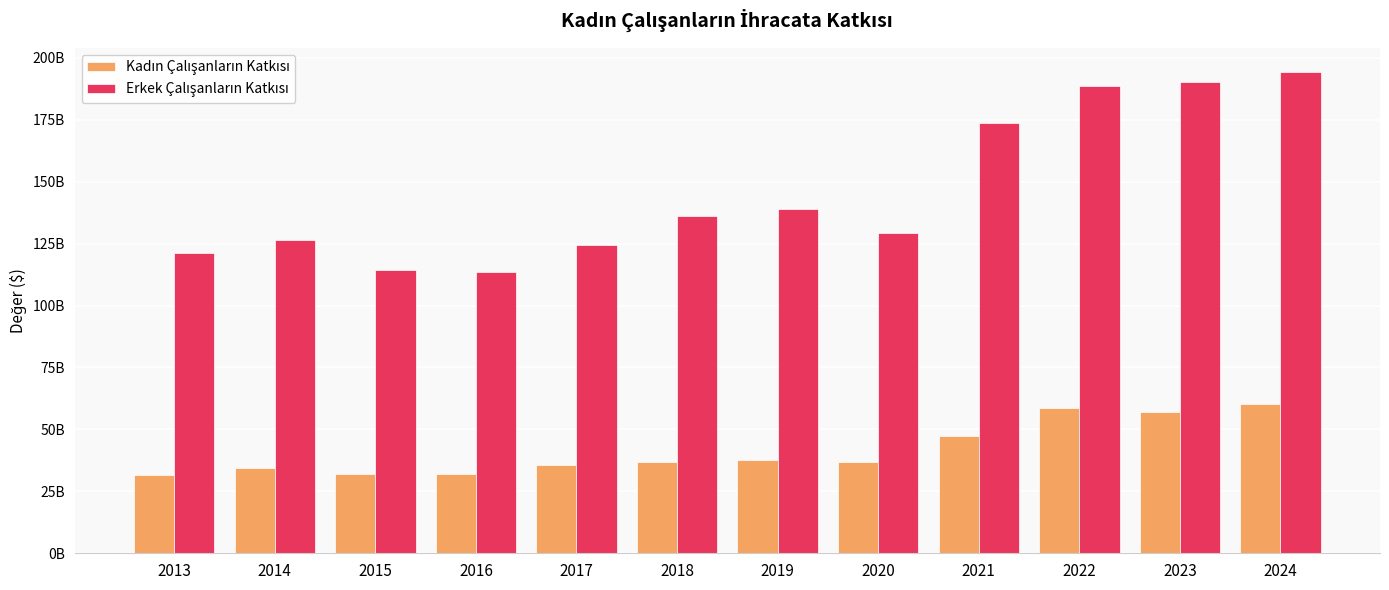

Where does the Kadın Çalışanların Katkısı series first go above 36777370264?

2019